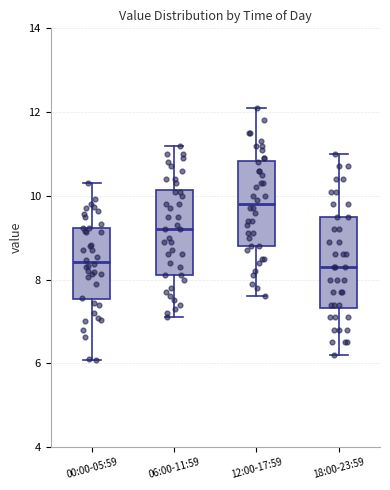

Reading left to right, transcribe this box plot: for each box, give where its median line is, the range the box spans, and where its two whiskers end, as read against the y-axis. The values are not printed on the chart, so give them approximately, as read against the axis.

00:00-05:59: median 8.4, box 7.6 to 9.2, whiskers 6.0 to 10.4
06:00-11:59: median 9.2, box 8.2 to 10.2, whiskers 7.2 to 11.2
12:00-17:59: median 9.8, box 8.8 to 10.8, whiskers 7.6 to 12.2
18:00-23:59: median 8.4, box 7.4 to 9.6, whiskers 6.2 to 11.0